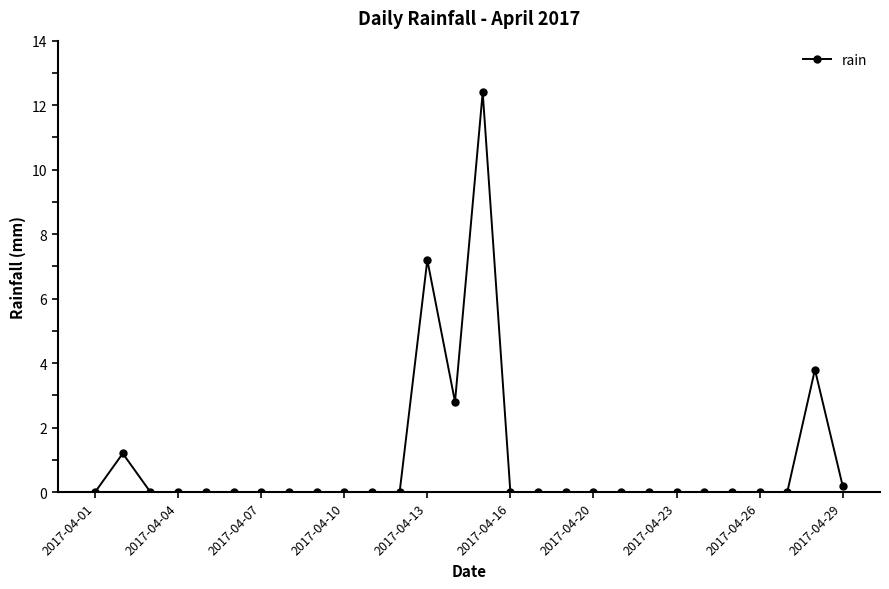

What is the average value?

1.0